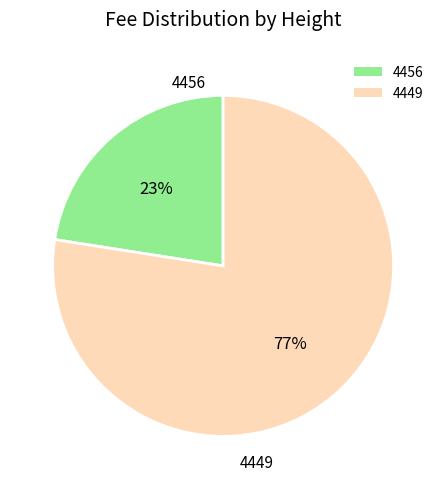

Do 4456 and 4449 together represent more than half of the pie?

Yes